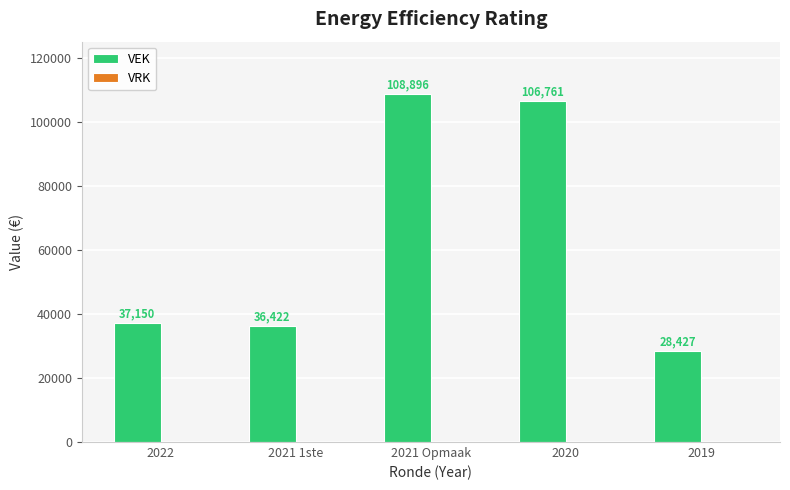

Reading left to right, list all the values displayed in this chart.

2022=37150	2021 1ste=36422	2021 Opmaak=108896	2020=106761	2019=28427